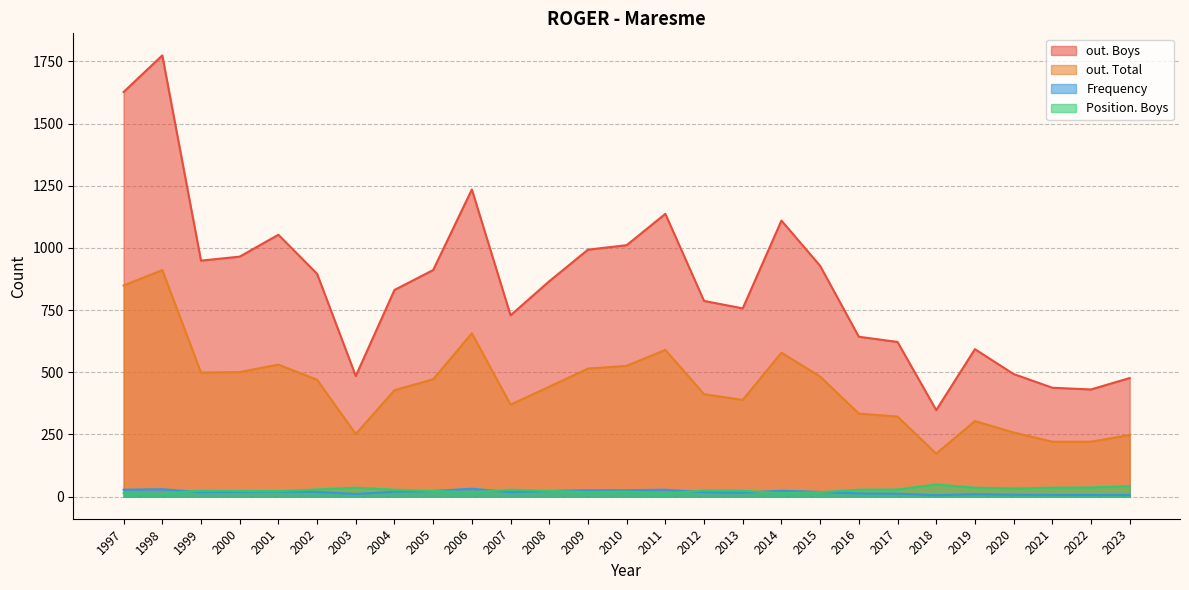

What is the total value across all series at 2020?

792